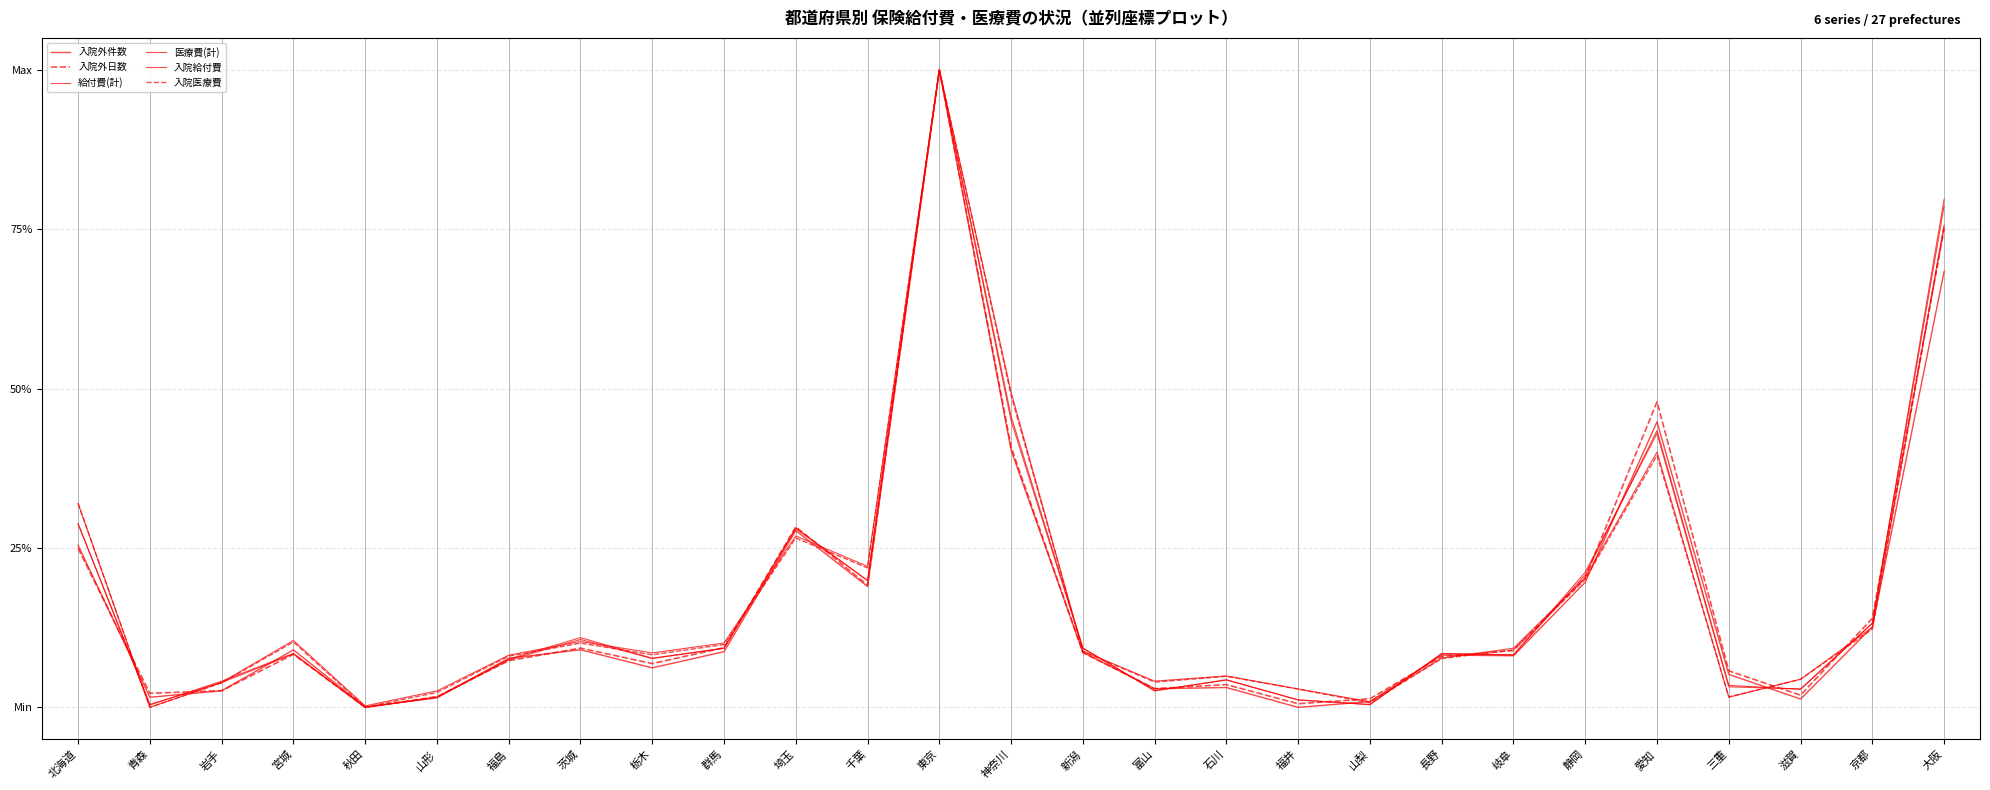

Reading left to right, what are all the values shown in this chart?

入院外件数: 0.3	0.0	0.0	0.1	0.0	0.0	0.1	0.1	0.1	0.1	0.3	0.2	1.0	0.4	0.1	0.0	0.0	0.0	0.0	0.1	0.1	0.2	0.4	0.1	0.0	0.1	0.7
入院外日数: 0.2	0.0	0.0	0.1	0.0	0.0	0.1	0.1	0.1	0.1	0.3	0.2	1.0	0.4	0.1	0.0	0.0	0.0	0.0	0.1	0.1	0.2	0.5	0.1	0.0	0.1	0.8
給付費(計): 0.3	0.0	0.0	0.1	0.0	0.0	0.1	0.1	0.1	0.1	0.3	0.2	1.0	0.5	0.1	0.0	0.0	0.0	0.0	0.1	0.1	0.2	0.4	0.0	0.0	0.1	0.8
医療費(計): 0.3	0.0	0.0	0.1	0.0	0.0	0.1	0.1	0.1	0.1	0.3	0.2	1.0	0.4	0.1	0.0	0.0	0.0	0.0	0.1	0.1	0.2	0.4	0.0	0.0	0.1	0.8
入院給付費: 0.3	0.0	0.0	0.1	0.0	0.0	0.1	0.1	0.1	0.1	0.3	0.2	1.0	0.5	0.1	0.0	0.0	0.0	0.0	0.1	0.1	0.2	0.4	0.0	0.0	0.1	0.8
入院医療費: 0.3	0.0	0.0	0.1	0.0	0.0	0.1	0.1	0.1	0.1	0.3	0.2	1.0	0.5	0.1	0.0	0.0	0.0	0.0	0.1	0.1	0.2	0.4	0.0	0.0	0.1	0.8